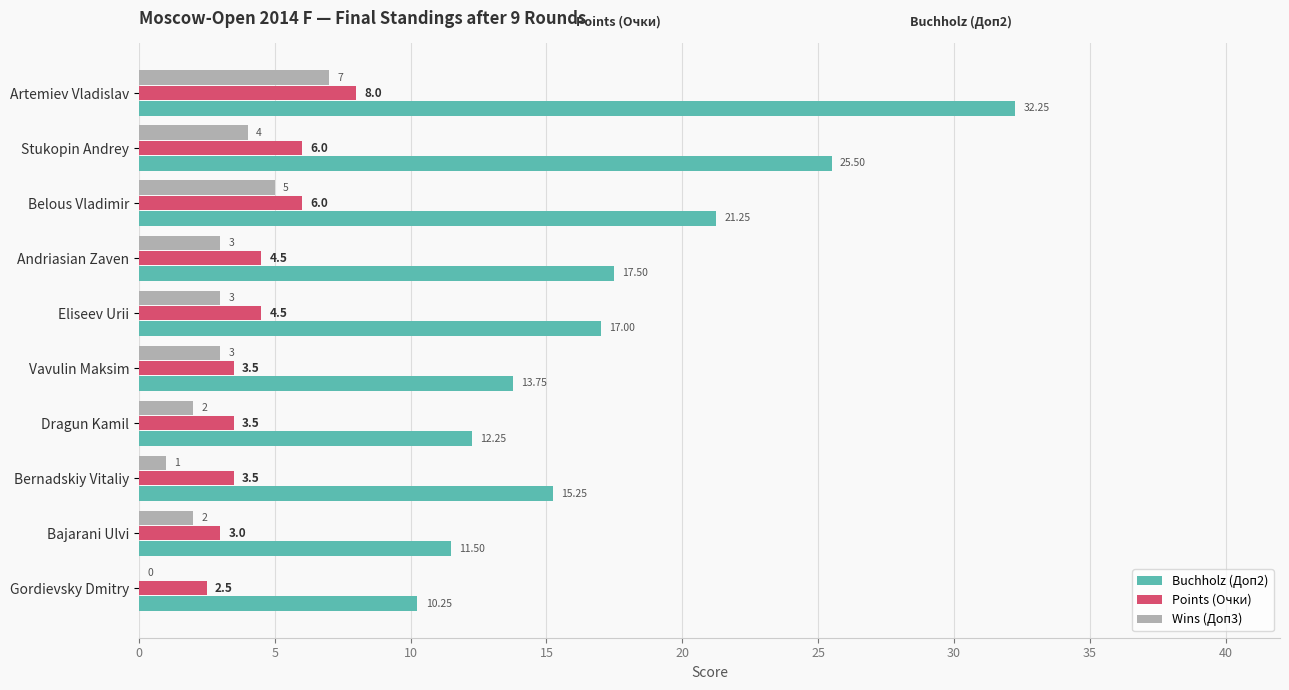

At which label does Points (Очки) reach its peak?

Artemiev Vladislav